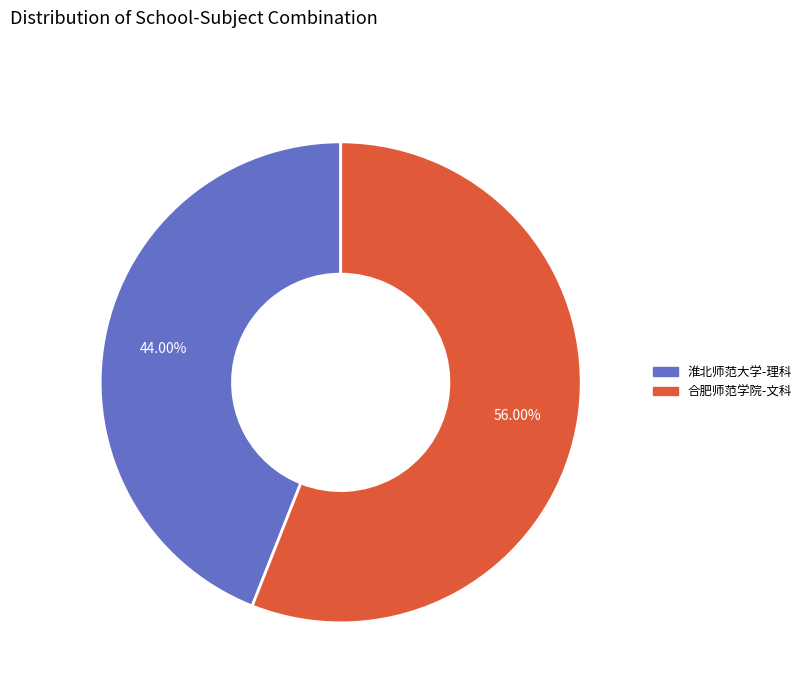

True or false: 淮北师范大学-理科 accounts for 44% of the total.

True